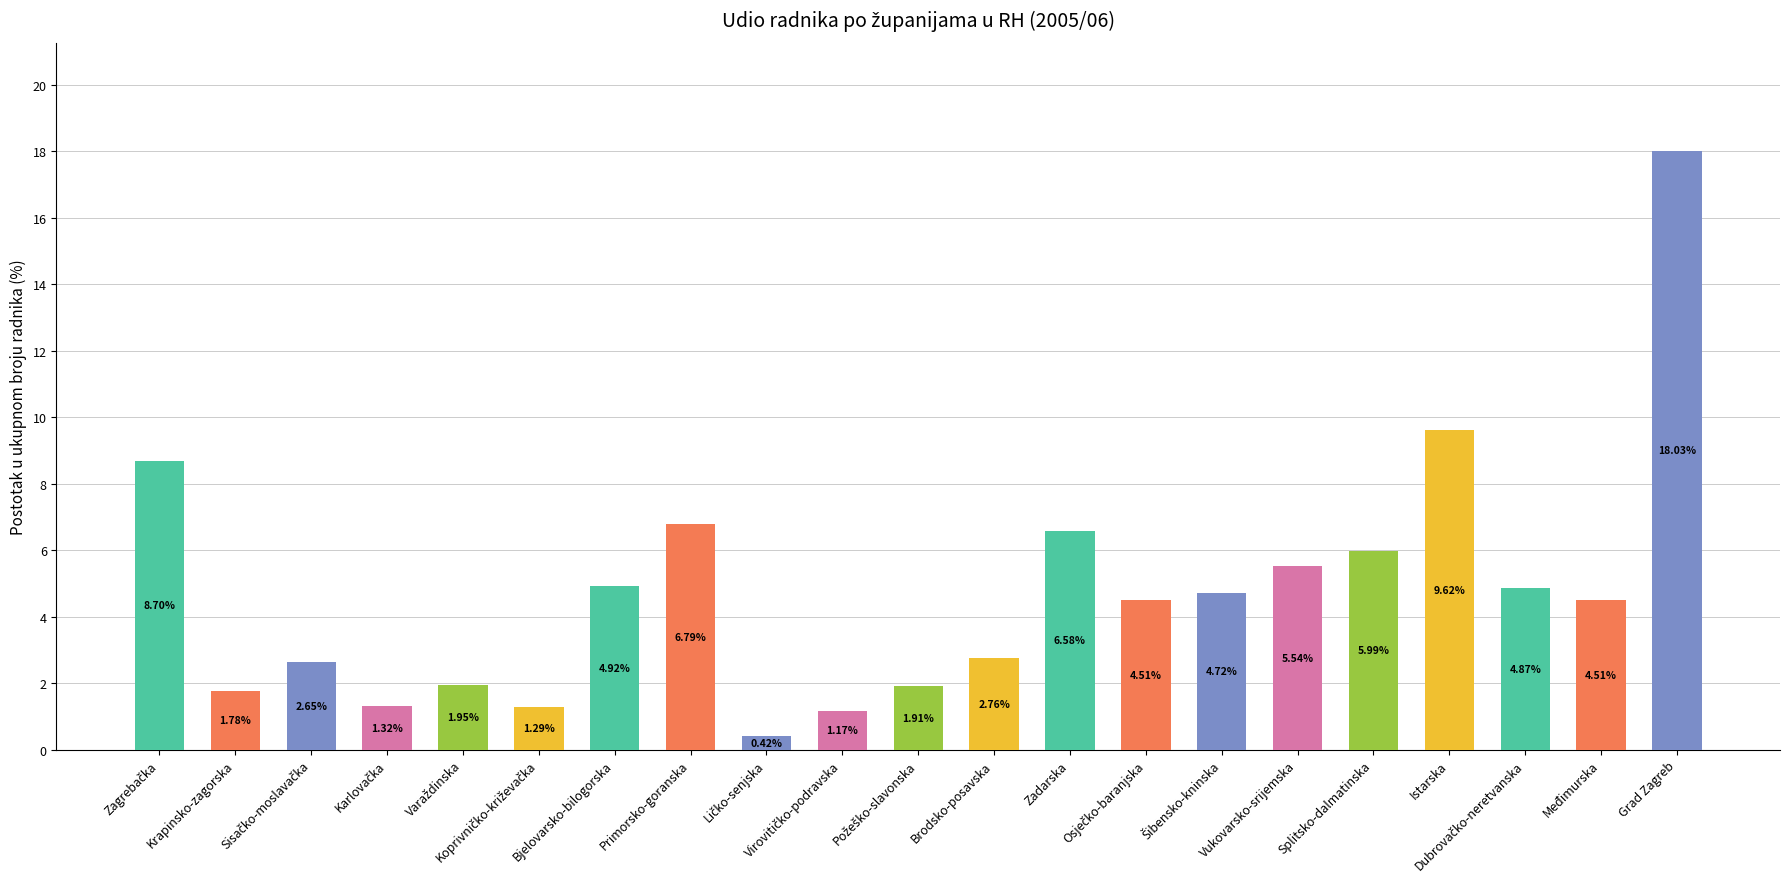

What is the difference between the maximum and minimum values?

17.6